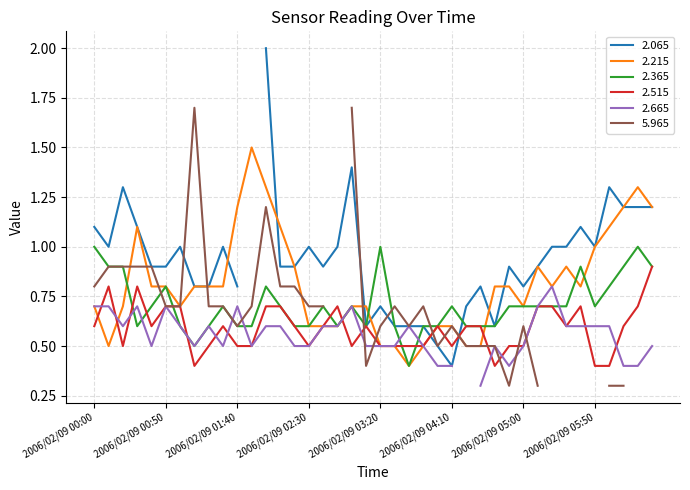

What is the sum of all 2.215 values?

32.5